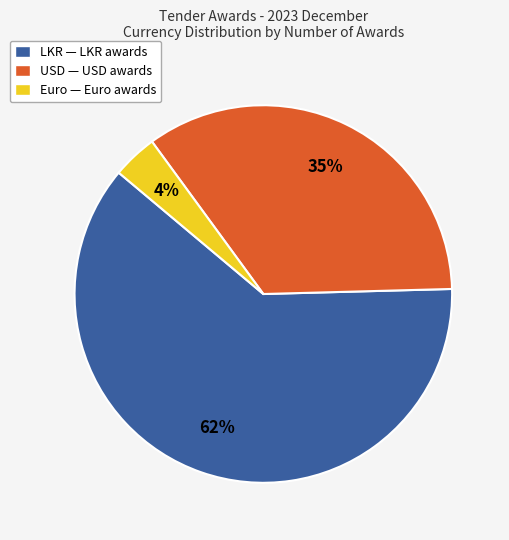

Combined, do USD — USD awards and LKR — LKR awards account for over 50%?

Yes